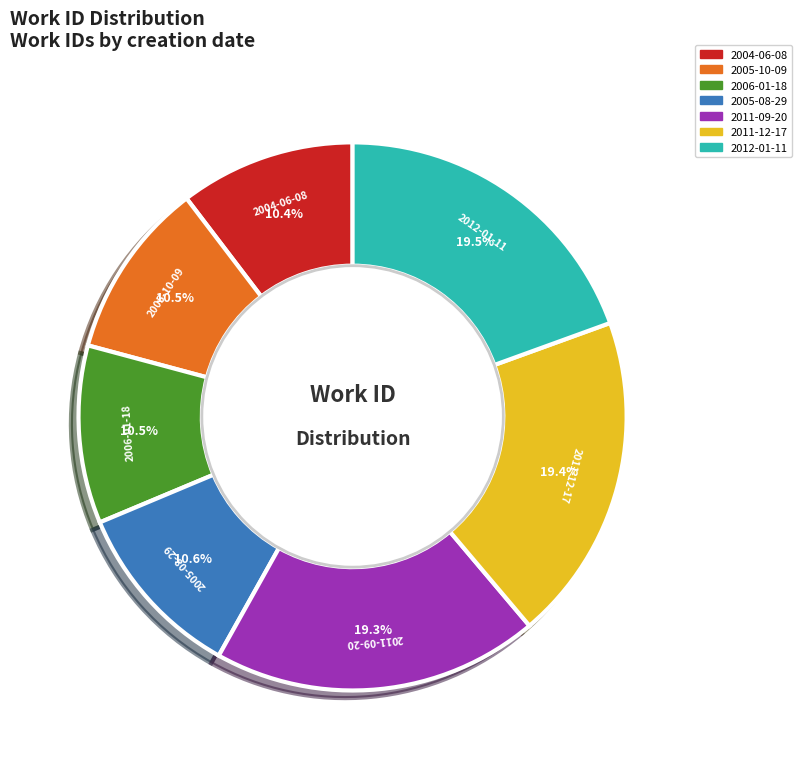

What is the total percentage of 2005-10-09 and 2011-09-20?

29.7%